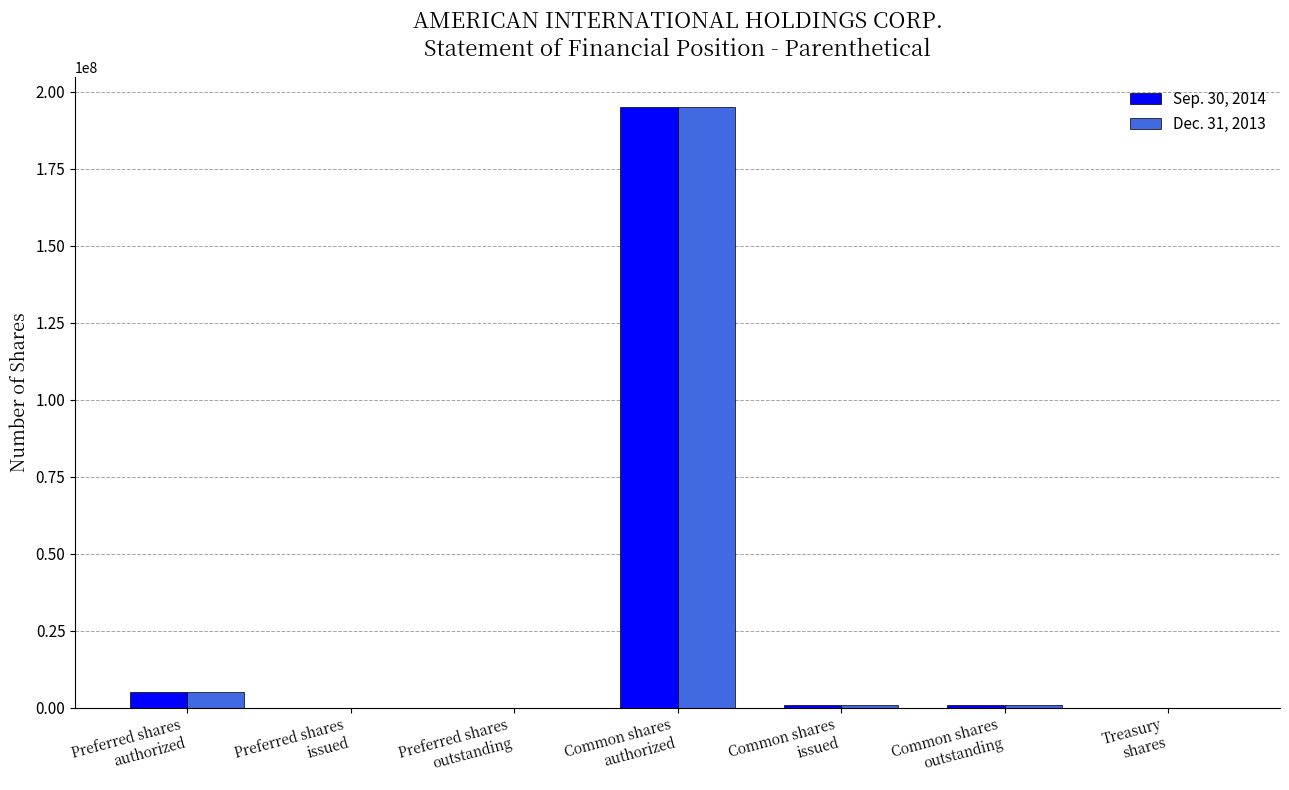

Is the value of Dec. 31, 2013 at Common shares
outstanding greater than the value of Sep. 30, 2014 at Common shares
authorized?

No